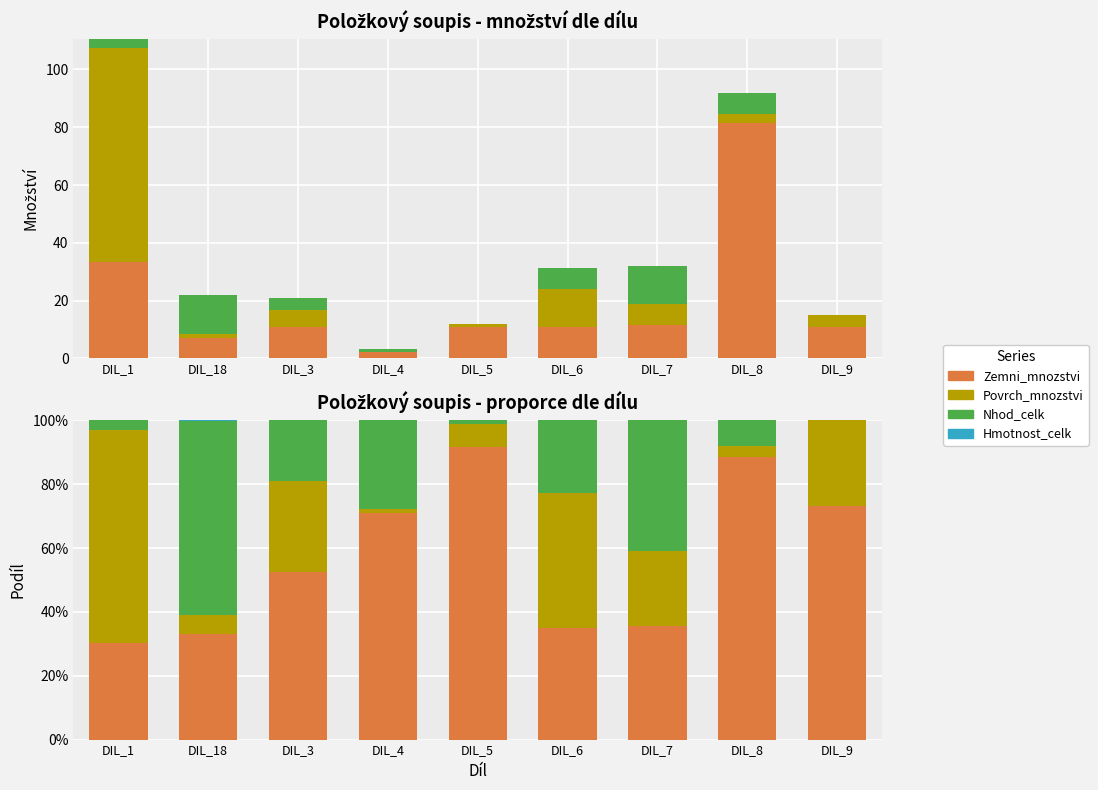

What position from the right is DIL_6?

4